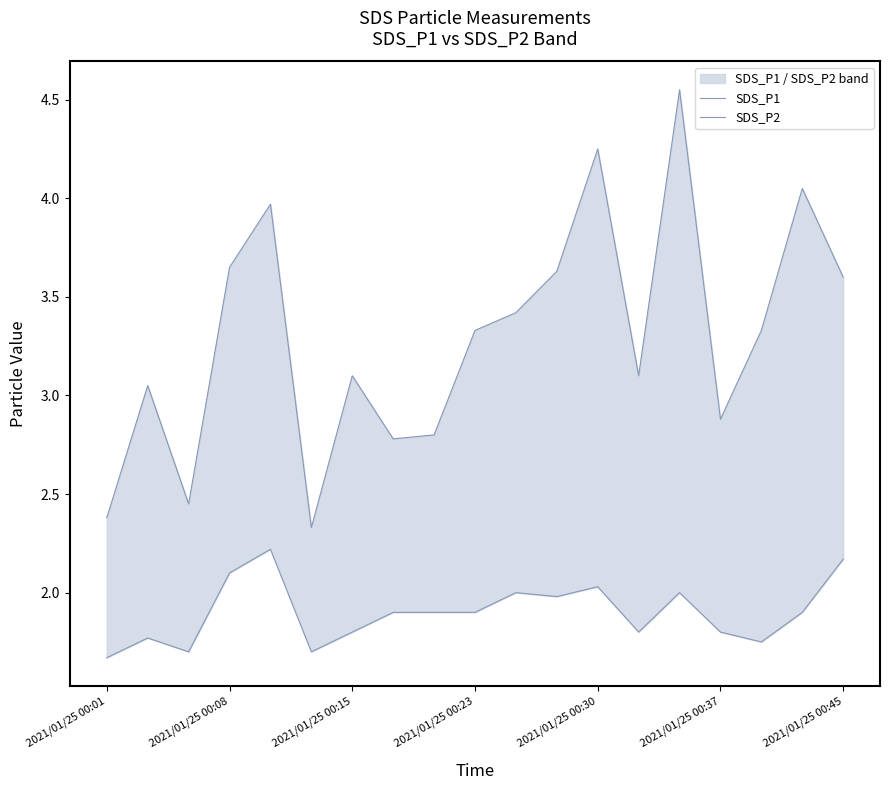

Between 2021/01/25 00:30 and 8, which series saw the biggest shift?

SDS_P1